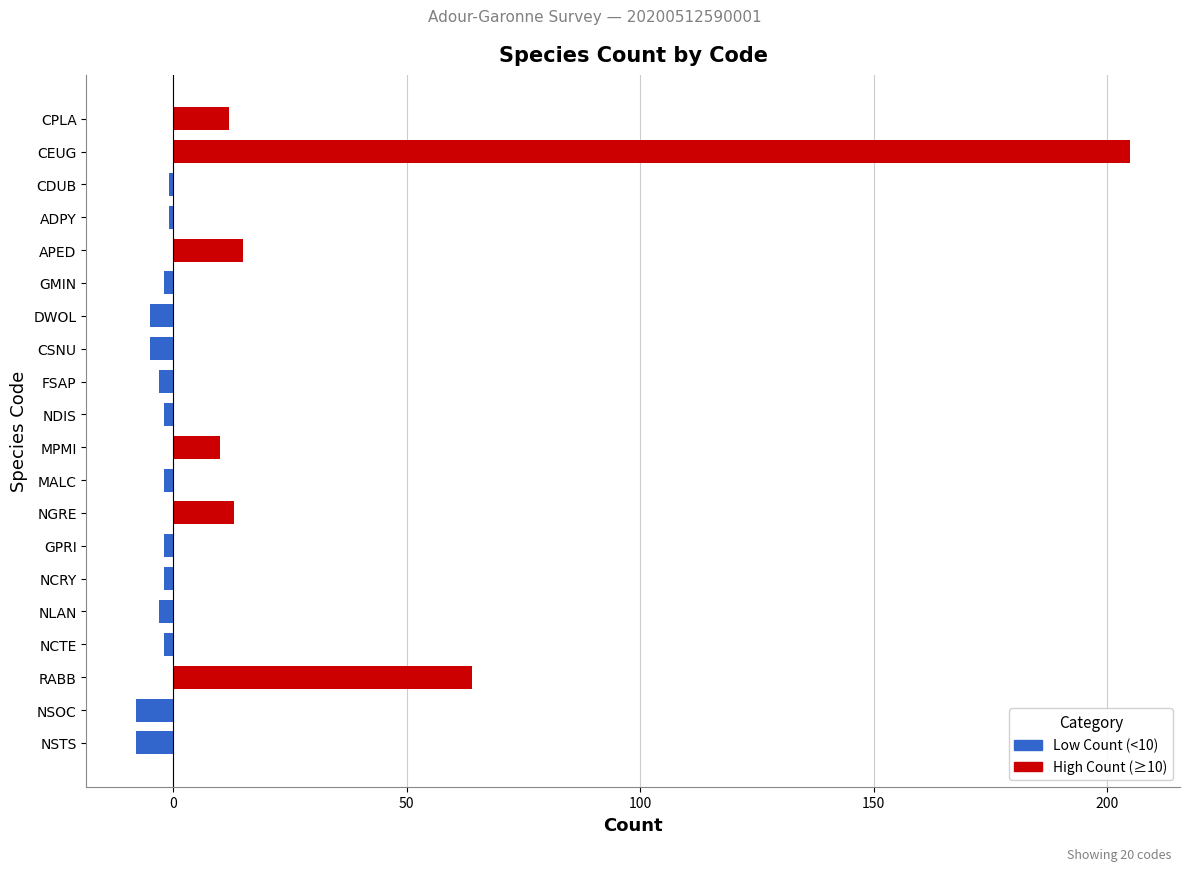

Does the chart contain any negative values?

No